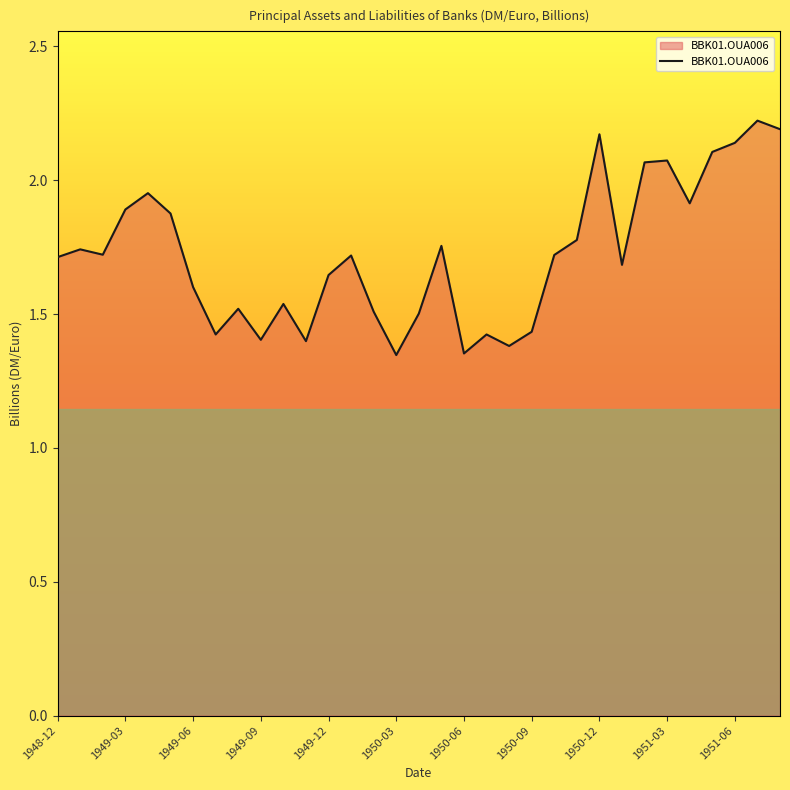

What is the difference between the maximum and minimum values?

0.9